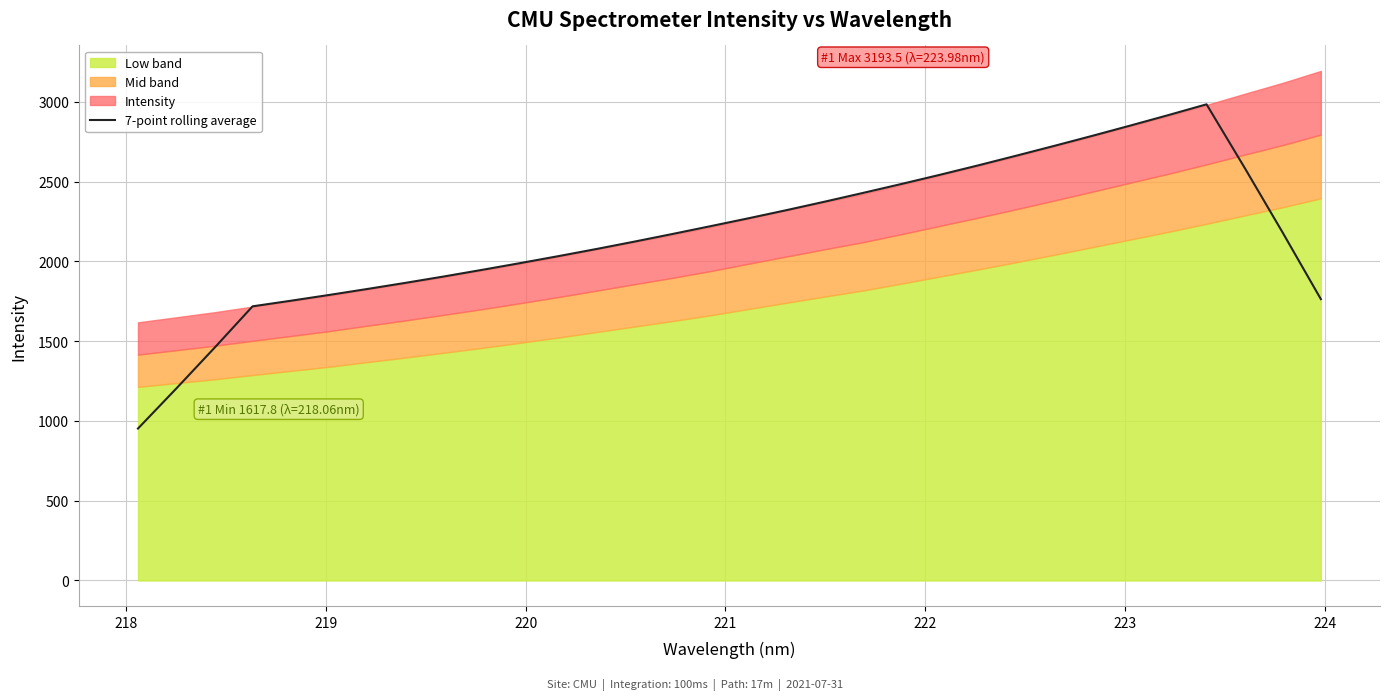

What is the maximum value for 7-point rolling average?

2984.2